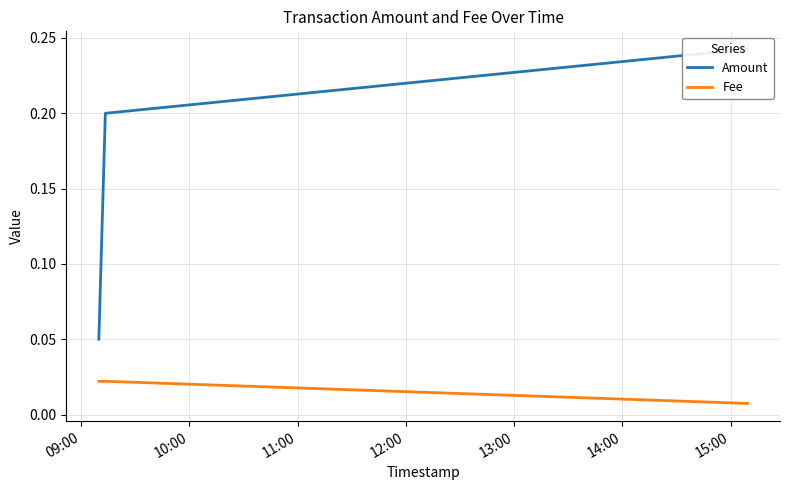

How many Fee values are between 0 and 1?

3